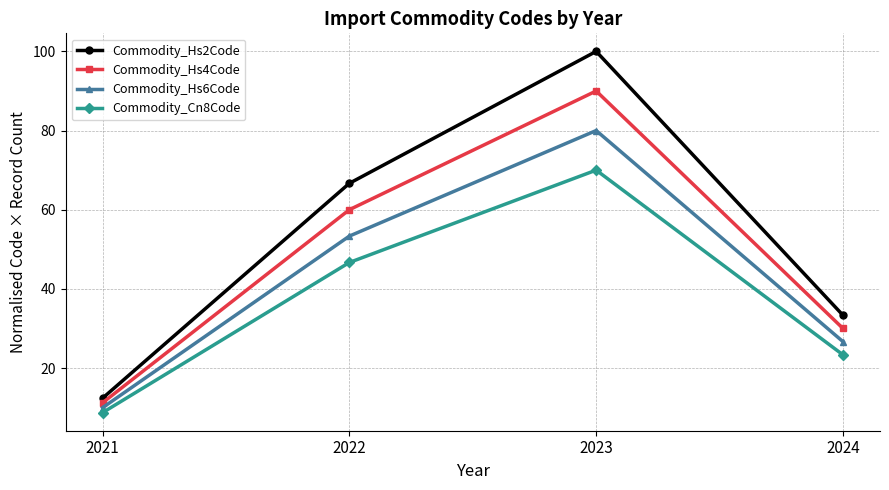

Which series has the widest spread of values?

Commodity_Hs2Code